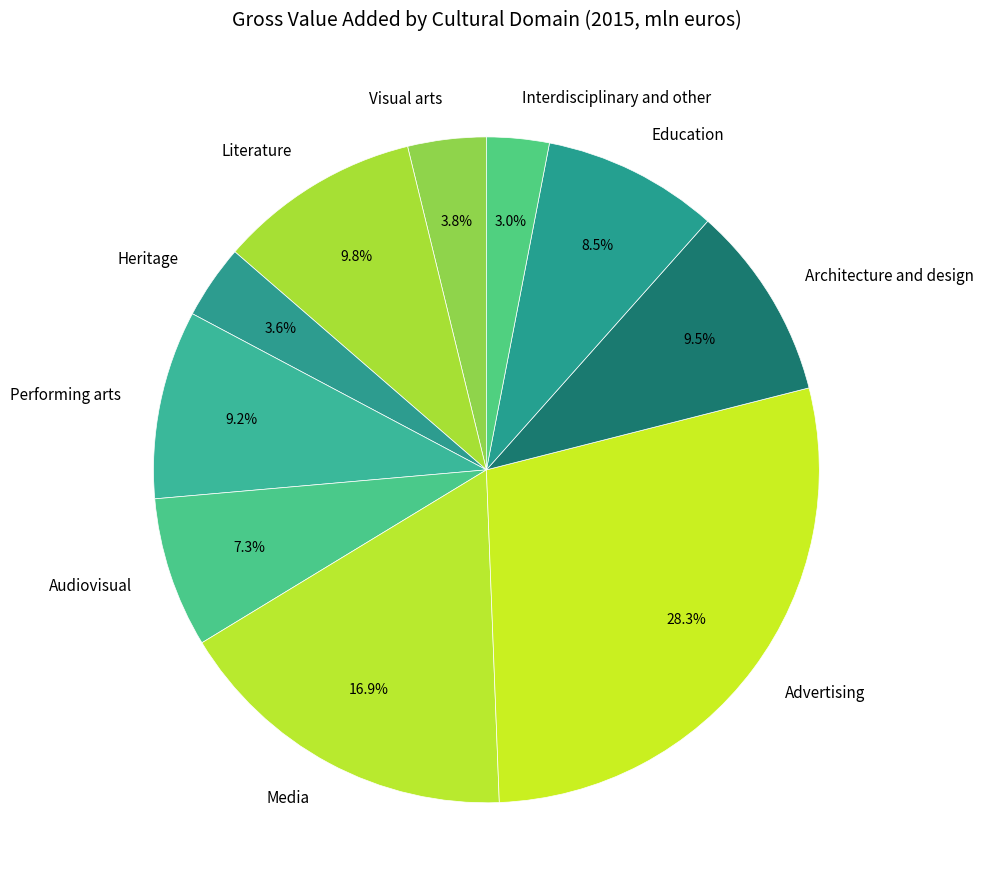

Does Media account for over 50% of the chart?

No